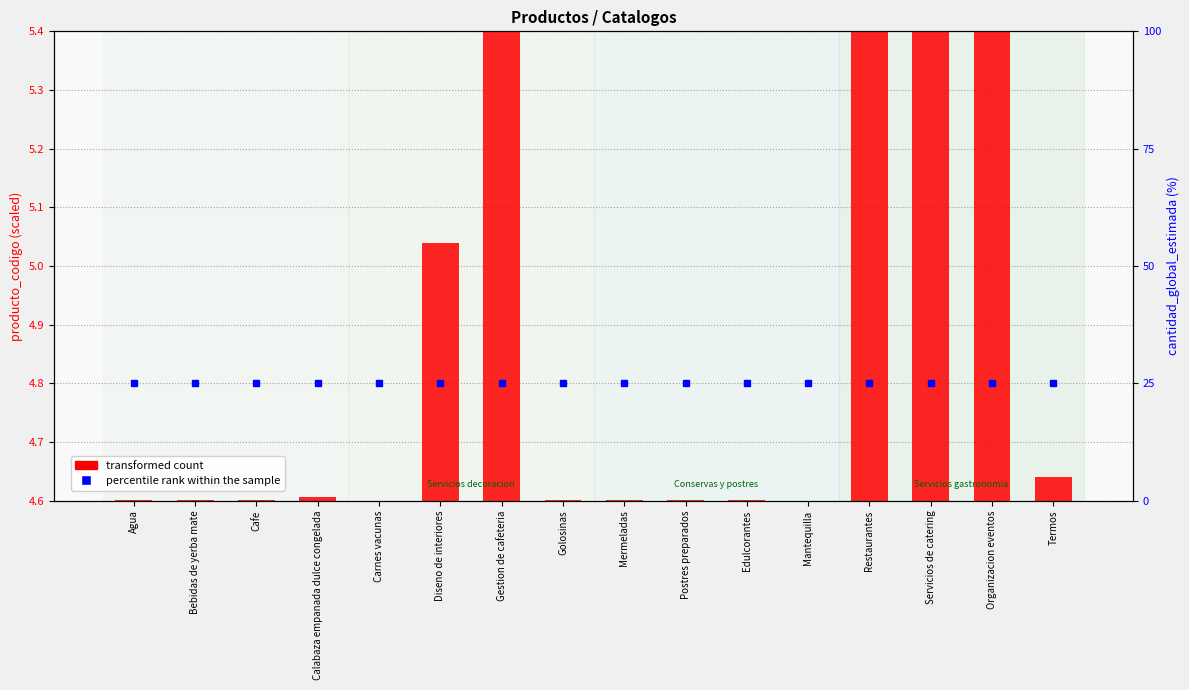

List the series in order of their peak value, lowest first.

percentile rank within the sample, transformed count